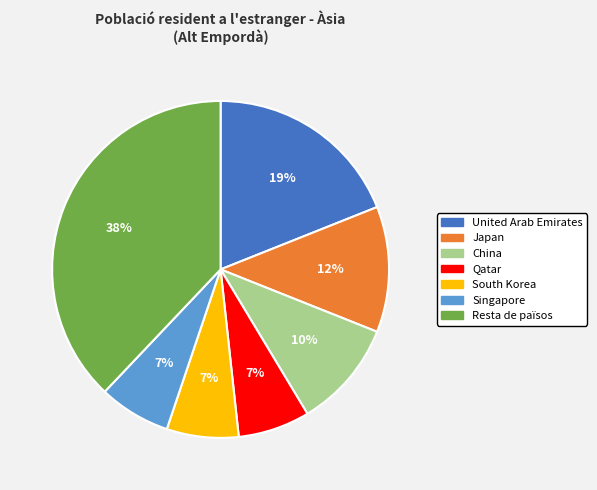

Combined, do Japan and United Arab Emirates account for over 50%?

No